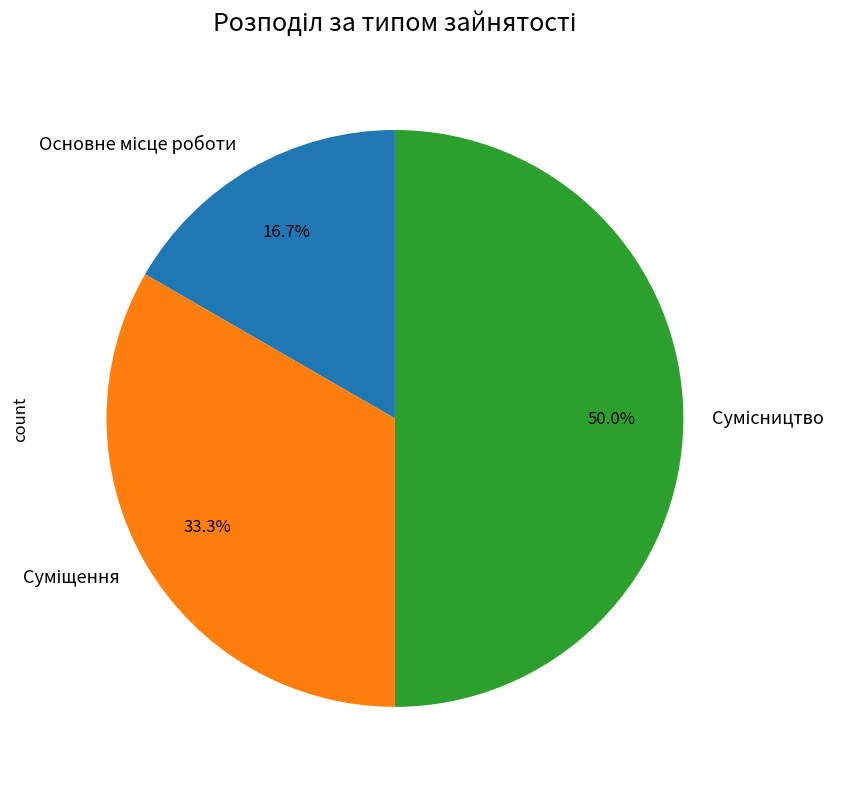

Which category has the smallest portion of the pie?

Основне місце роботи